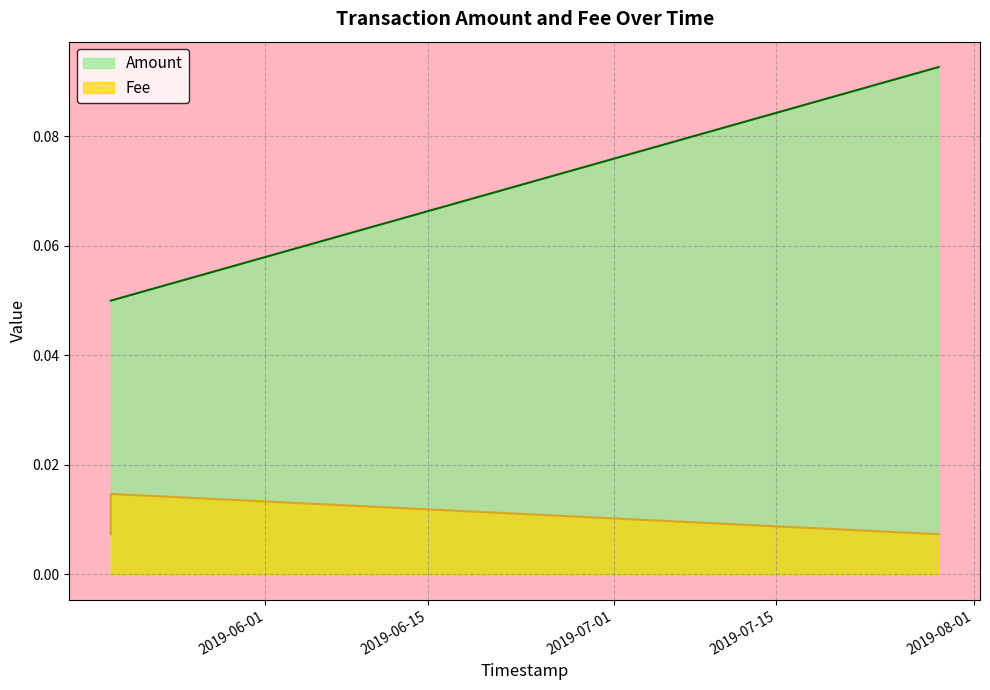

Where is Amount nearest to the value 0?

2019-05-18 16:23:40